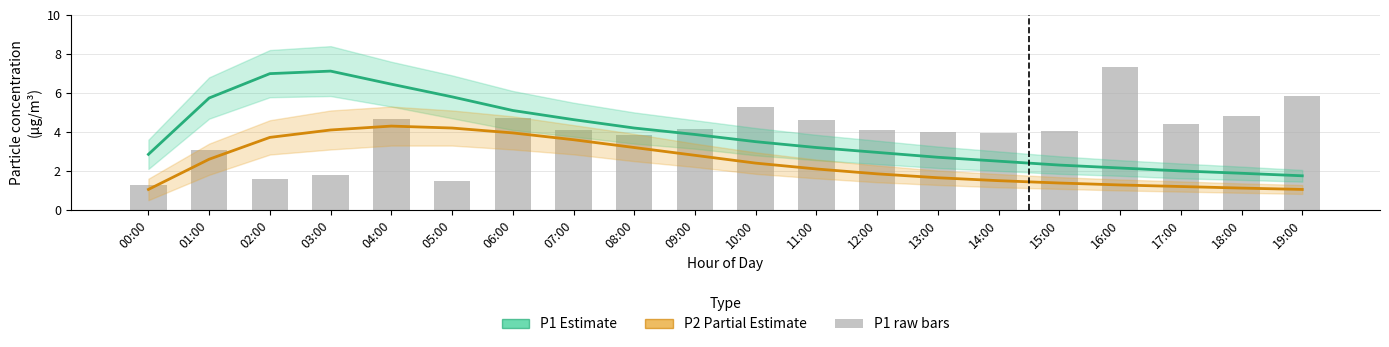

The P1 (Estimate) series shows 7.1 at 03:00. True or false?

True